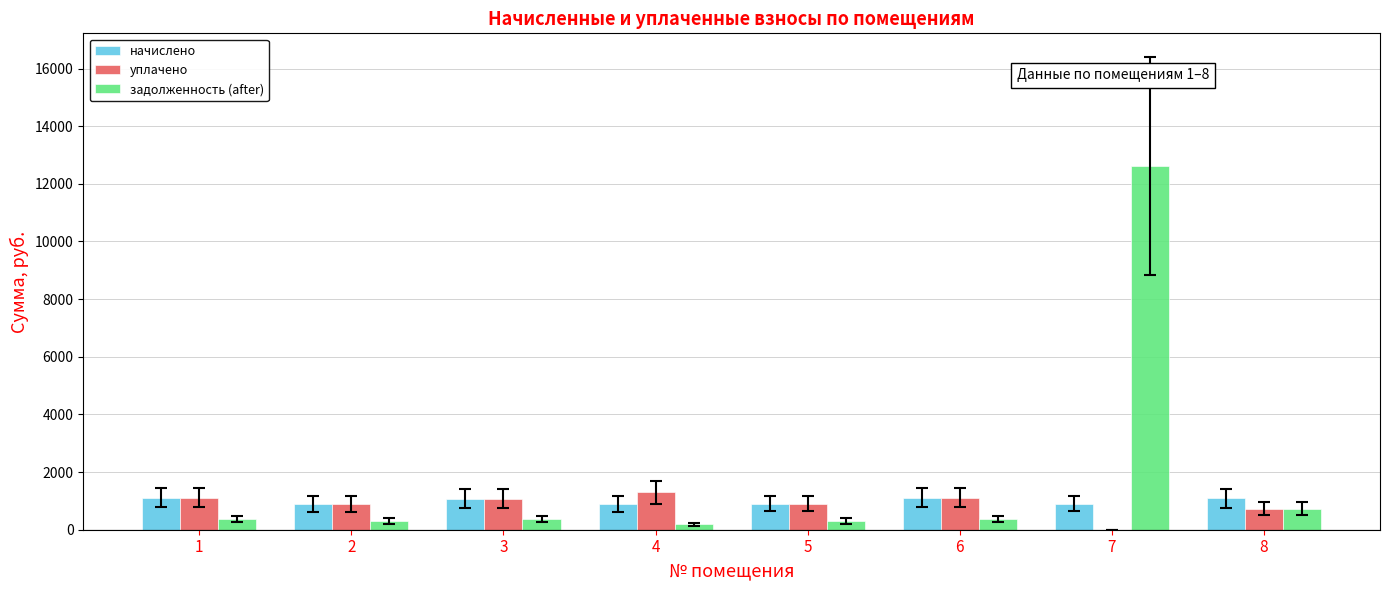

Which series has the largest total across all categories?

задолженность (after)